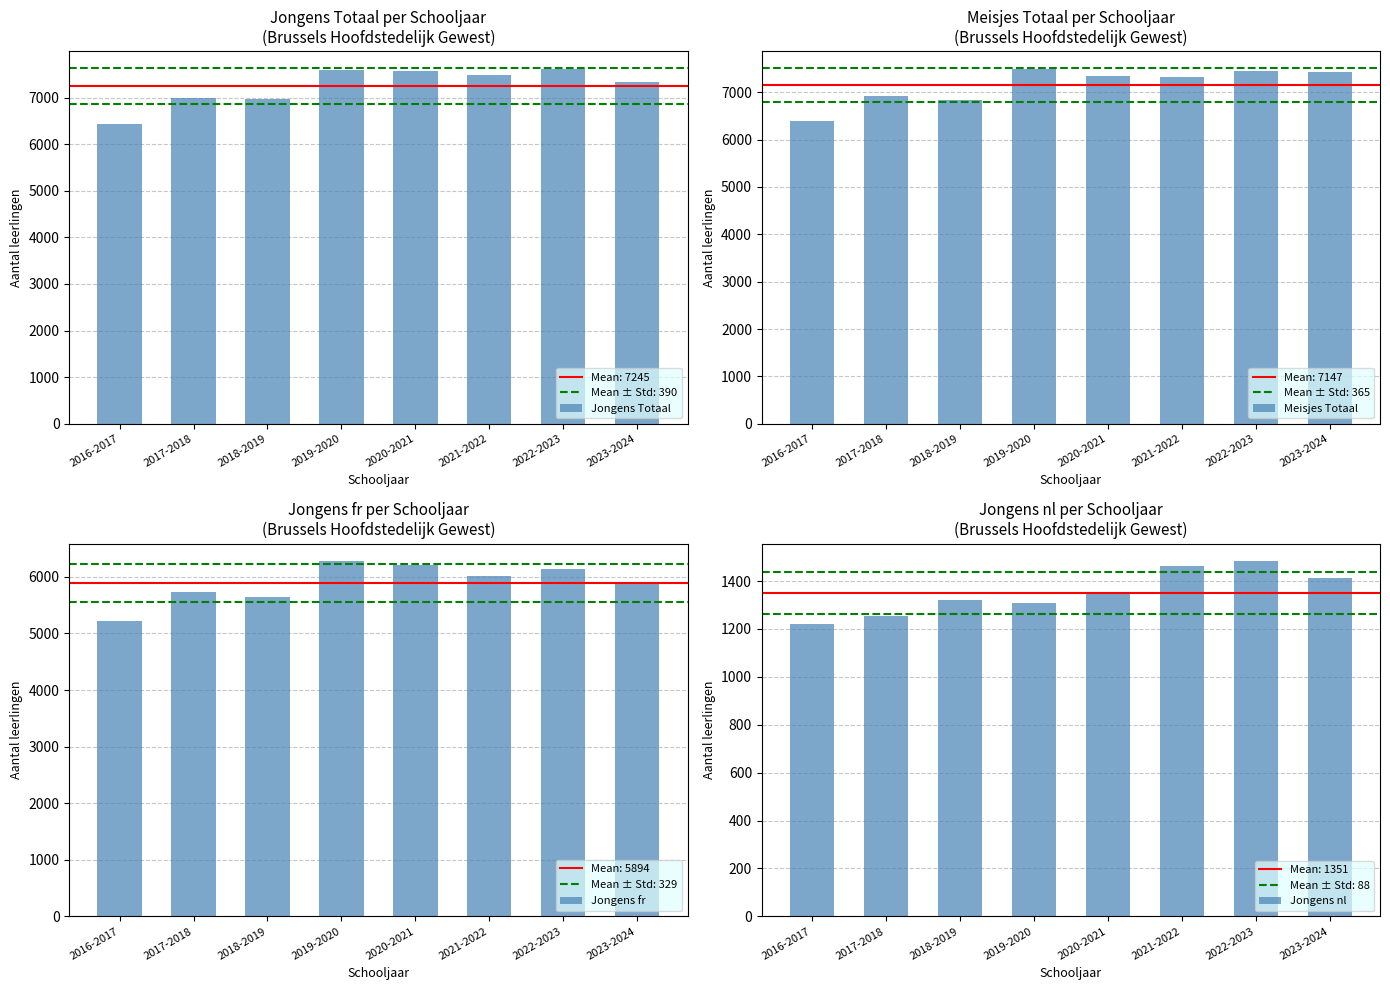

What is the average value of the Meisjes Totaal series?

7147